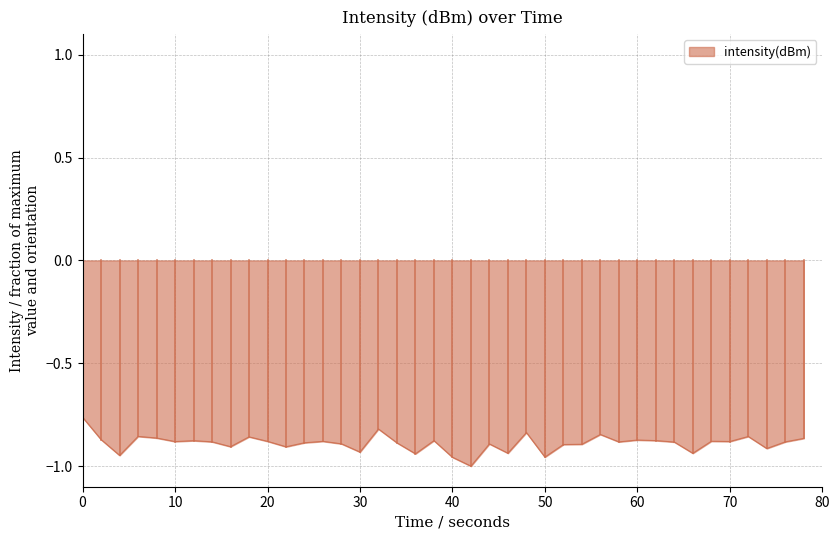

What is the difference between the second highest and second lowest values?

0.1